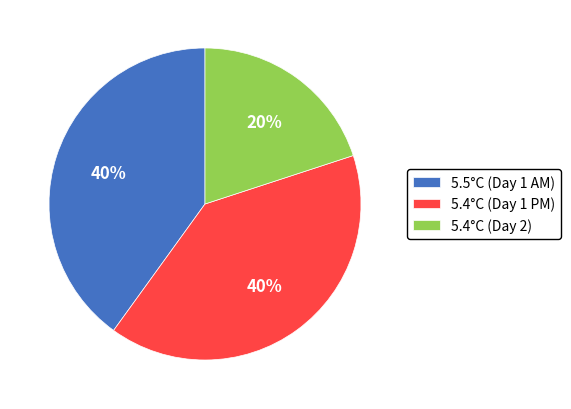

What is the smallest slice in the pie chart?

5.4°C (Day 2)